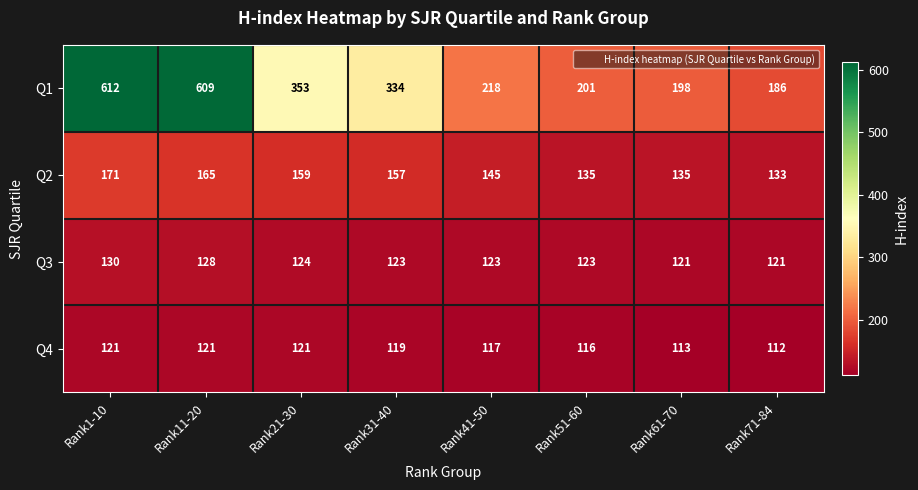

The value of Q3 at Rank71-84 is 121. True or false?

True